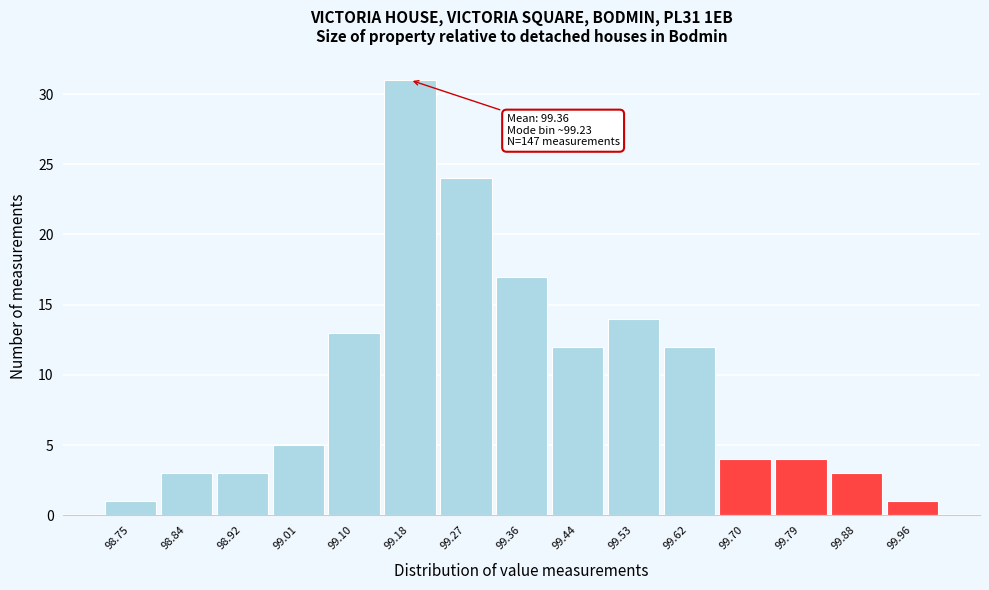

Reading left to right, transcribe all the data shown in this chart.

1	3	3	5	13	31	24	17	12	14	12	4	4	3	1